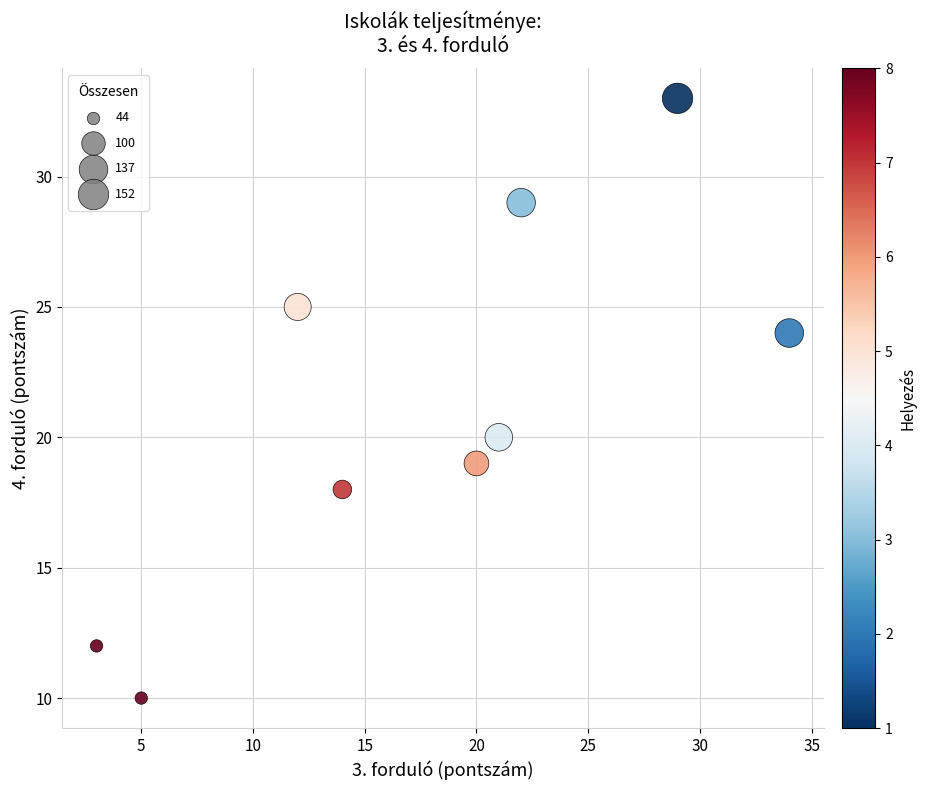

What Y value in the scatter plot is closest to 21?

20